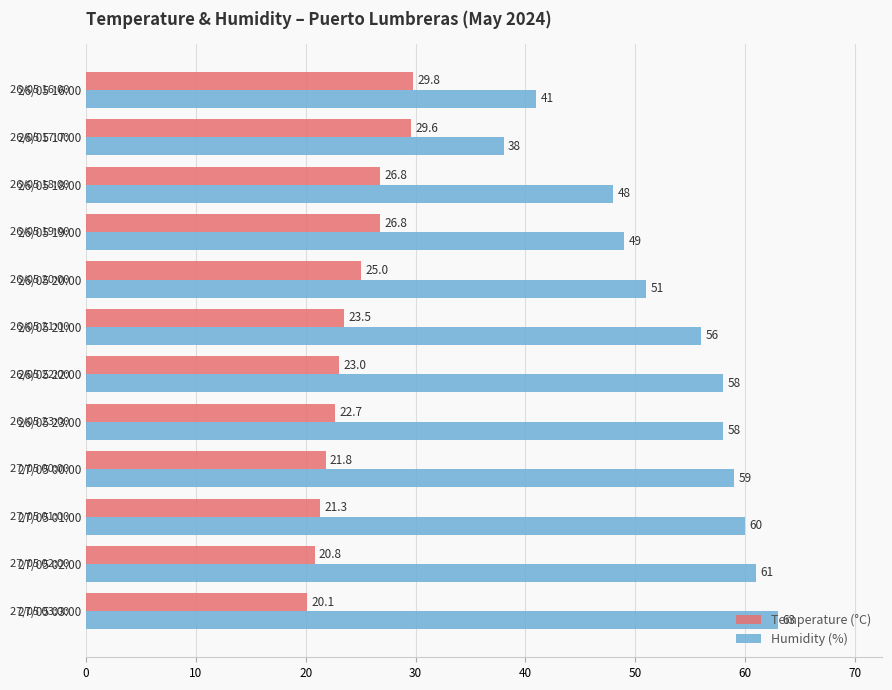

List the series in order of their overall mean, highest first.

Humidity (%), Temperature (°C)